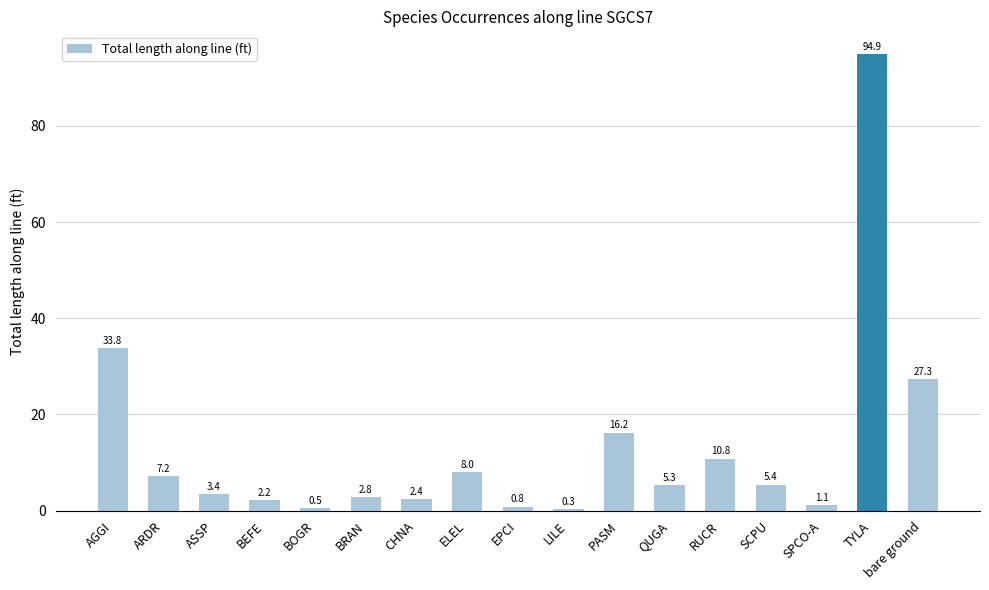

Rank the categories by value from lowest to highest.

LILE, BOGR, EPCI, SPCO-A, BEFE, CHNA, BRAN, ASSP, QUGA, SCPU, ARDR, ELEL, RUCR, PASM, bare ground, AGGI, TYLA